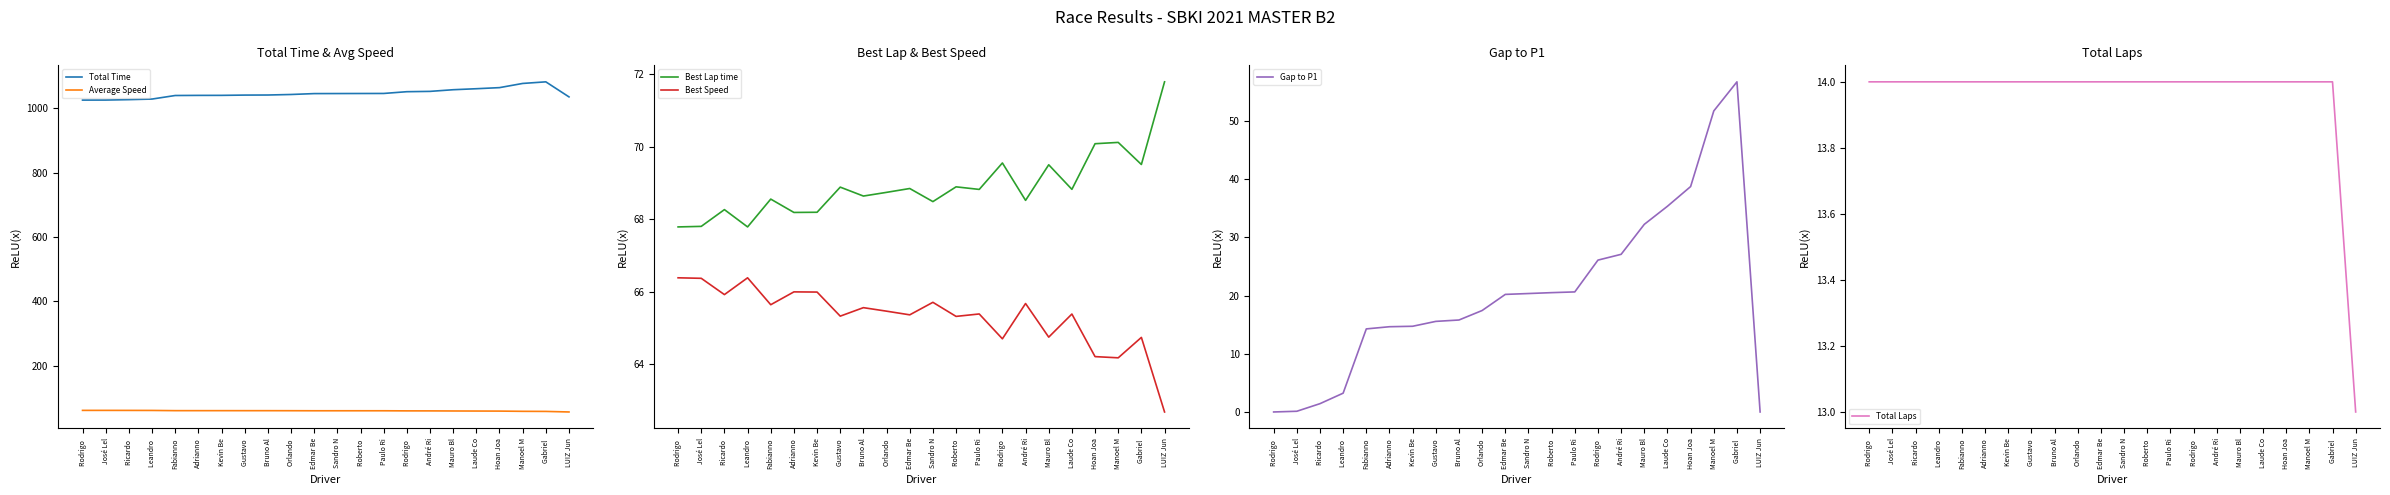

Which category has the highest value in the Average Speed series?

Rodrigo 